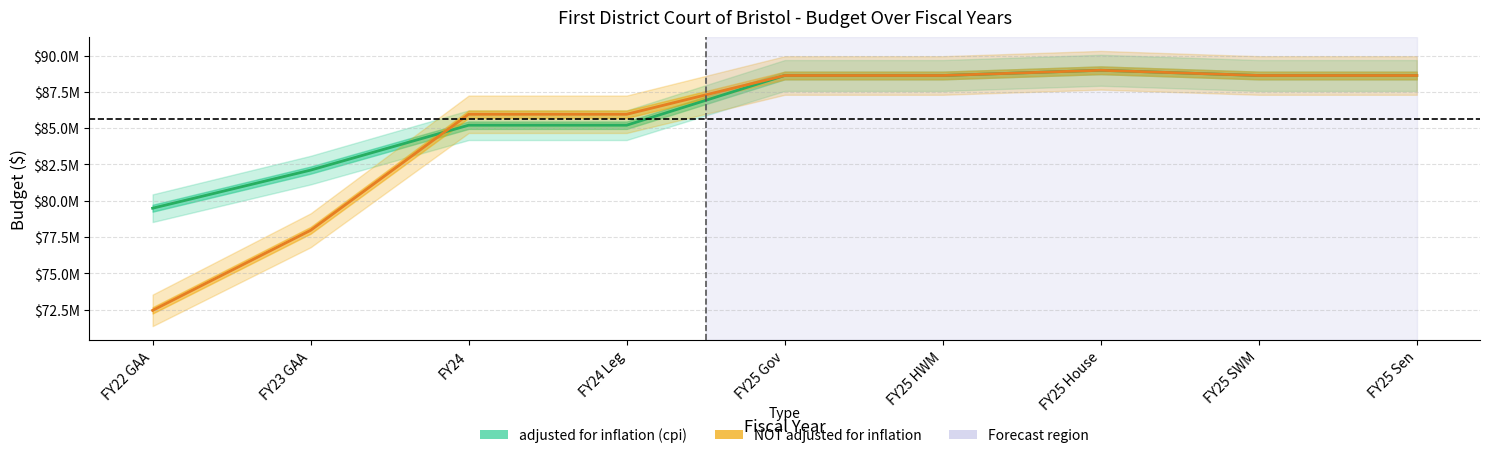

True or false: adjusted for inflation (cpi) has a value of 85202740 at FY24.

True